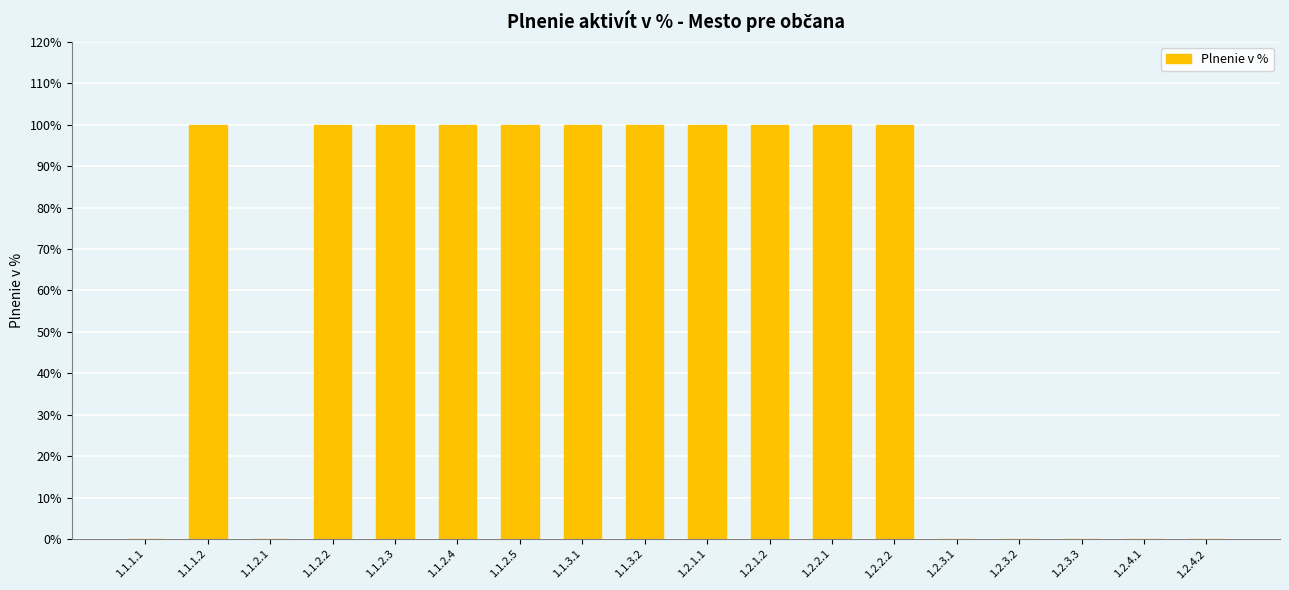

Reading right to left, what are all the values shown in this chart?

0	0	0	0	0	100	100	100	100	100	100	100	100	100	100	0	100	0